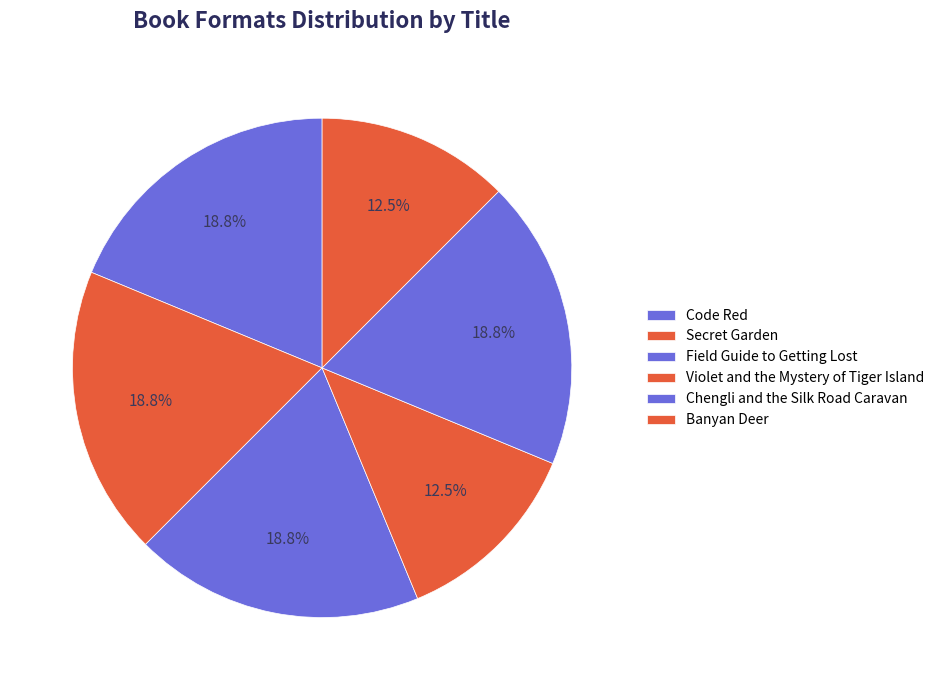

Does Violet and the Mystery of Tiger Island represent more than half of the total?

No